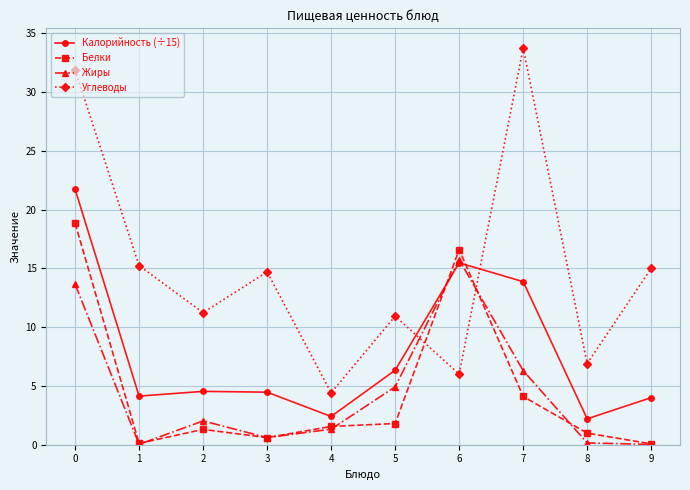

Which label corresponds to the largest value in the chart?

7